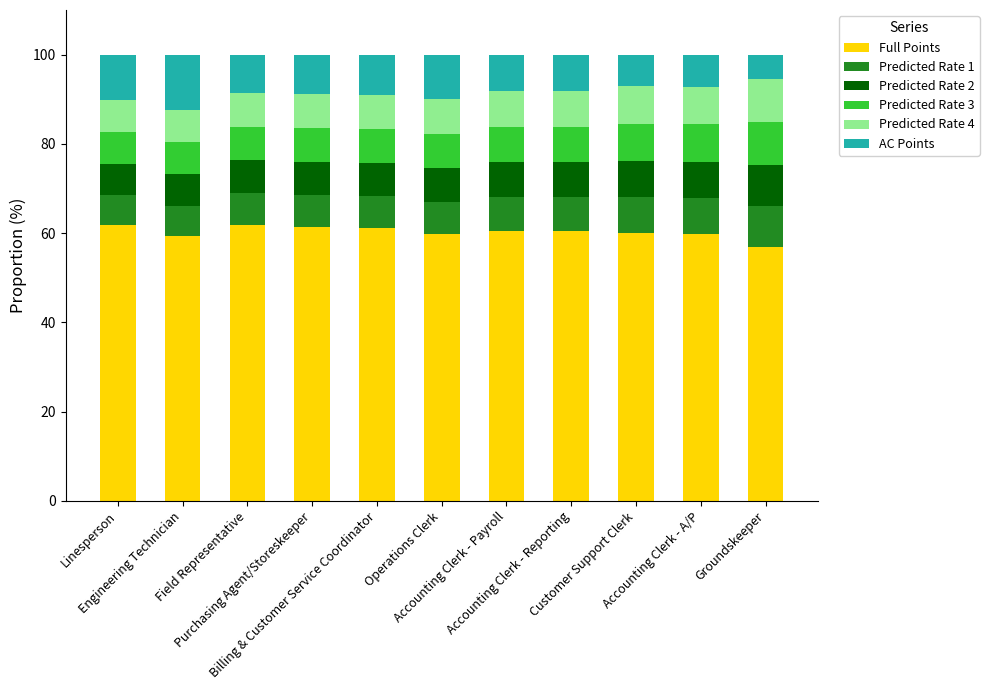

Read the Full Points value at Billing & Customer Service Coordinator.

61.1